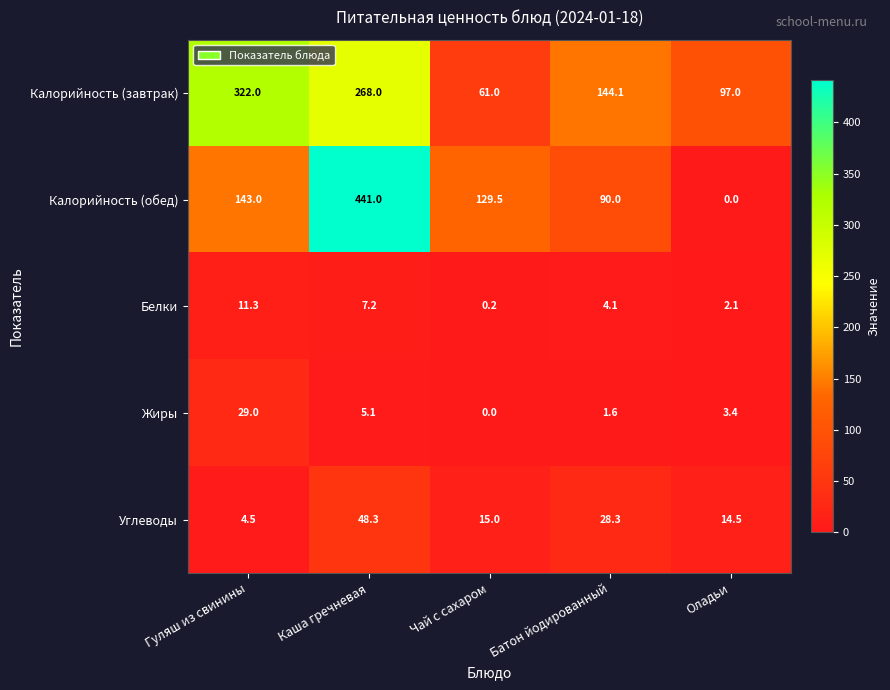

Read the Углеводы value at Оладьи.

14.5